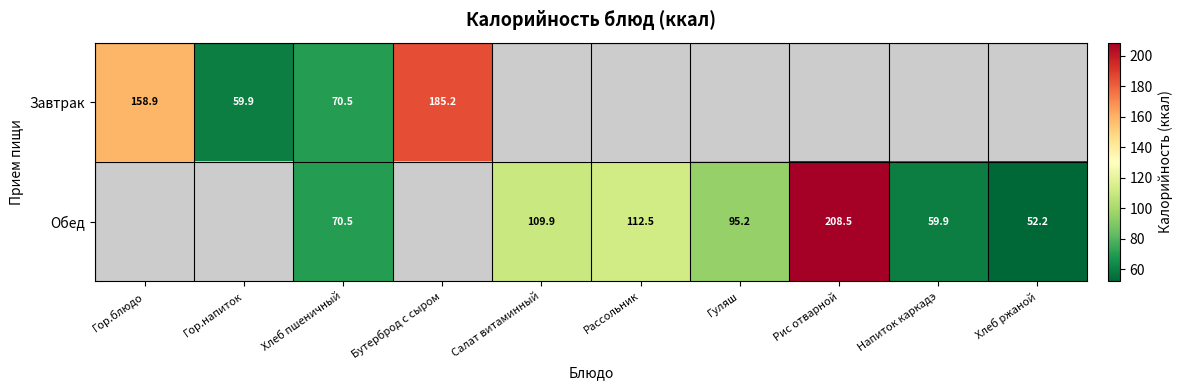

Is the value of Обед at Напиток каркадэ greater than the value of Завтрак at Бутерброд с сыром?

No